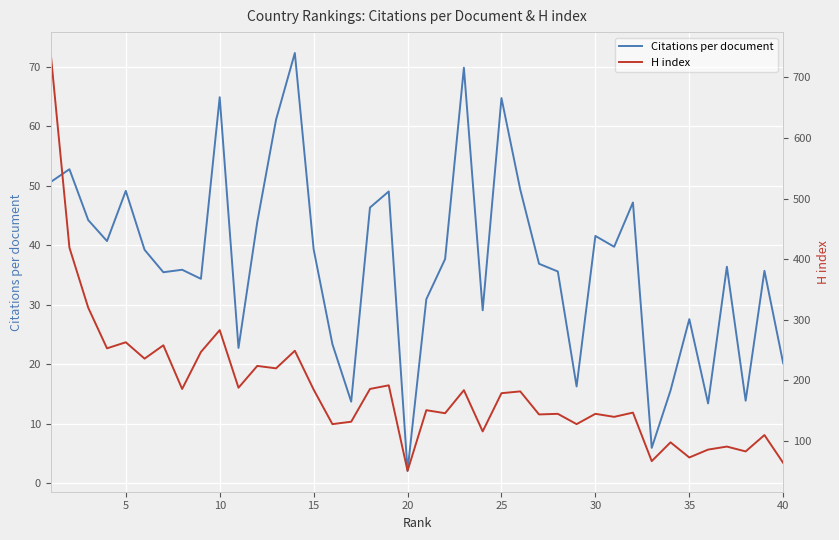

True or false: H index and Citations per document cross at least once.

False